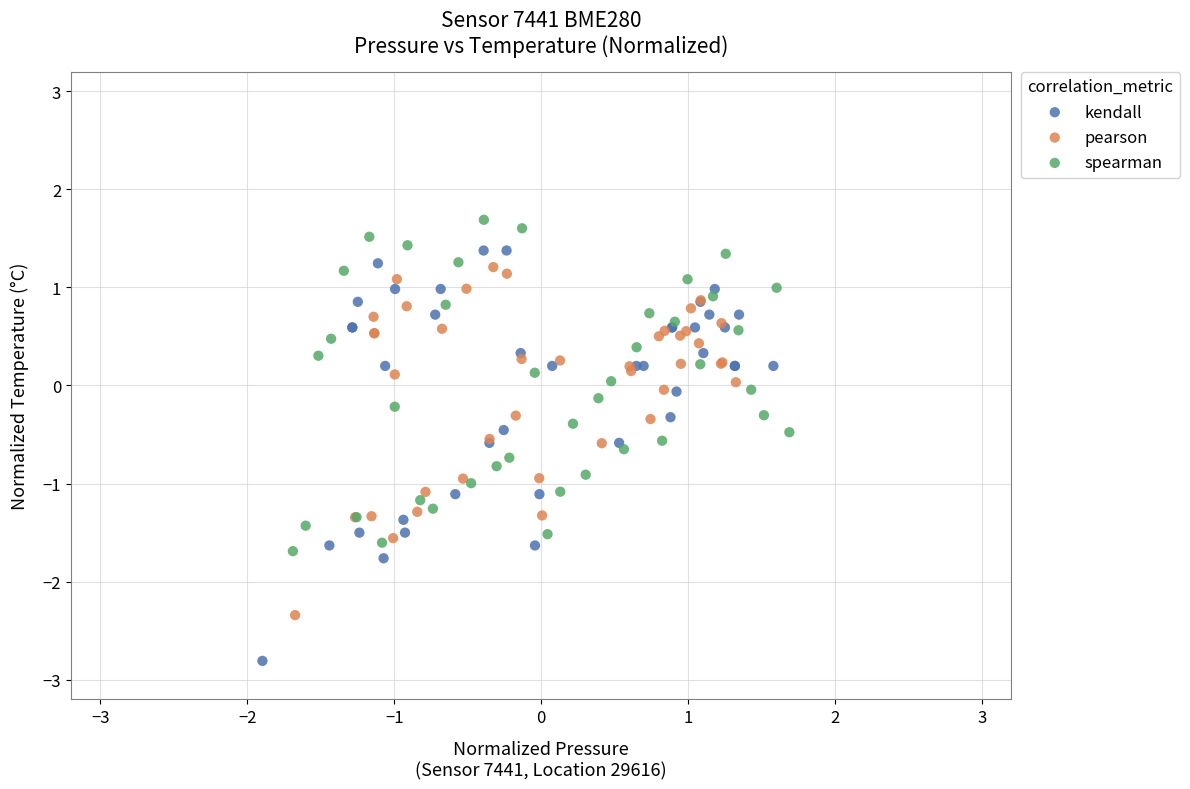

Which series has the largest Y range (max minus min)?

kendall